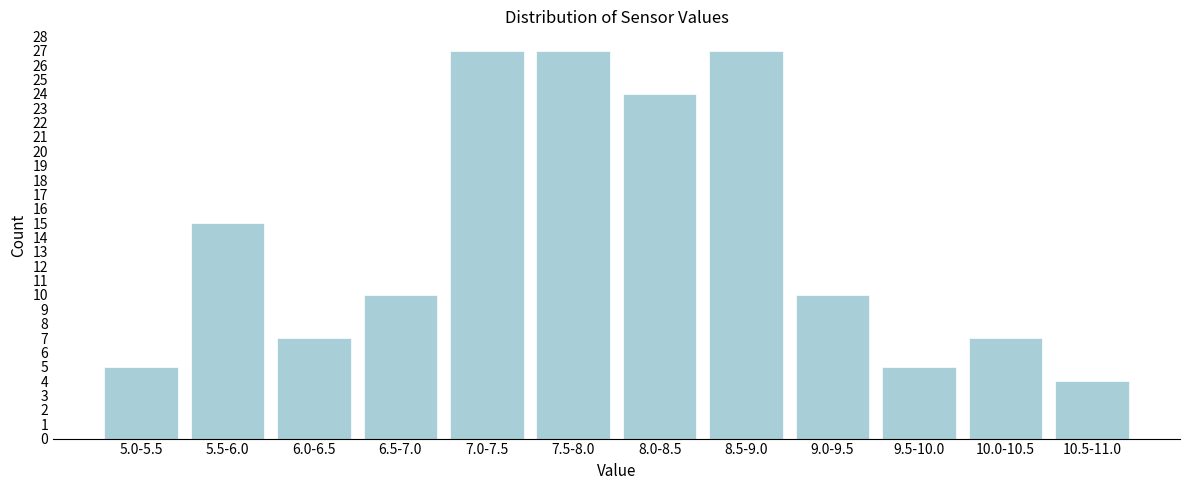

Reading left to right, extract all data points from this chart.

5.0-5.5=5	5.5-6.0=15	6.0-6.5=7	6.5-7.0=10	7.0-7.5=27	7.5-8.0=27	8.0-8.5=24	8.5-9.0=27	9.0-9.5=10	9.5-10.0=5	10.0-10.5=7	10.5-11.0=4